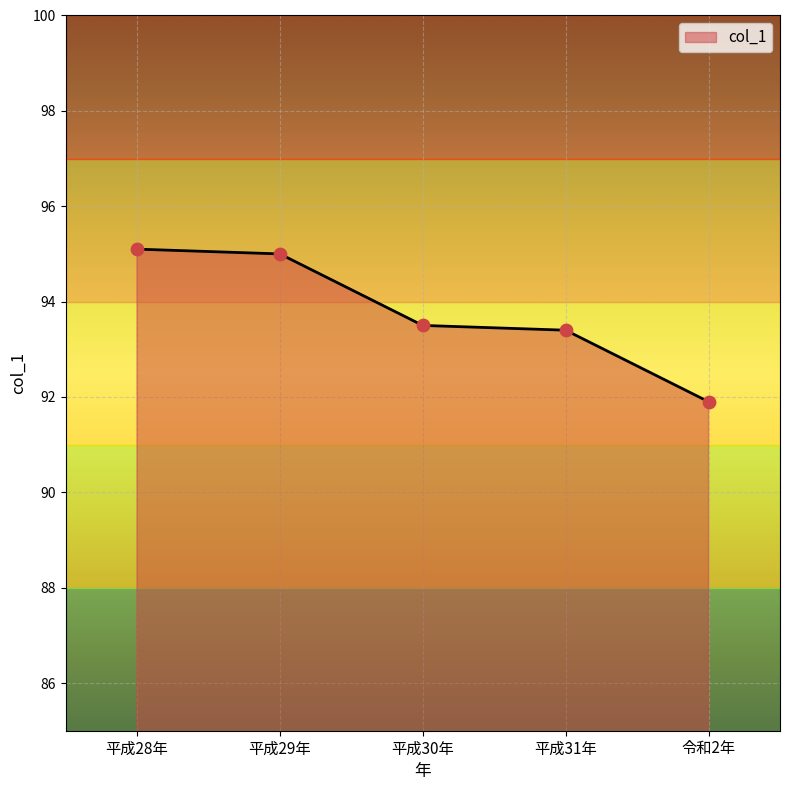

What is the change in value from 平成30年 to 令和2年?

-1.6